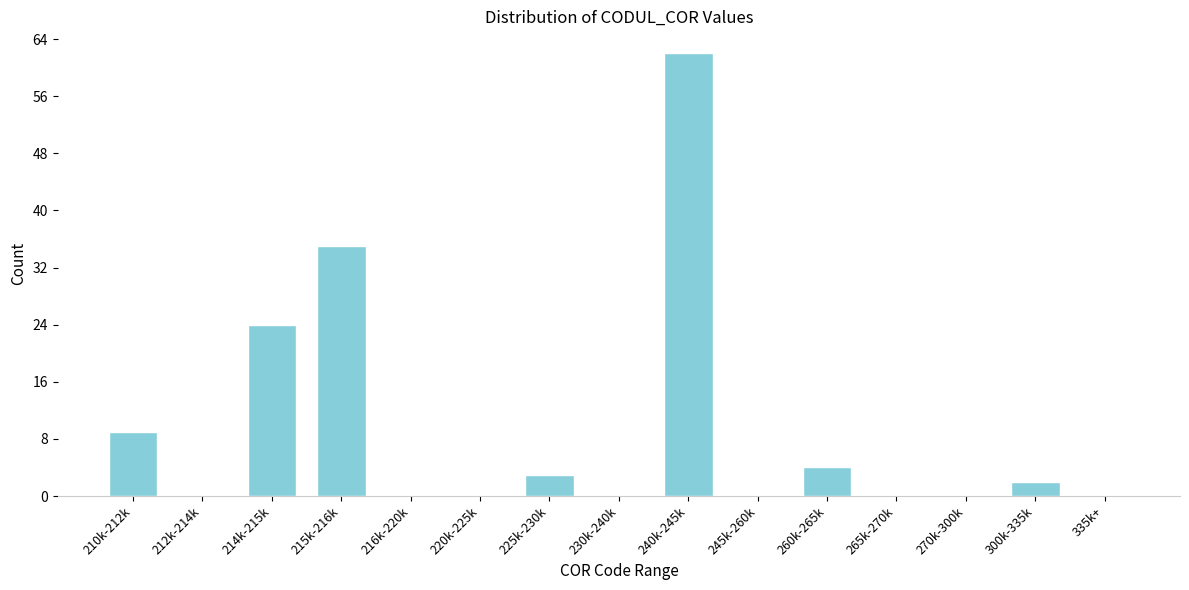

Reading left to right, transcribe all the data shown in this chart.

210k-212k=9	212k-214k=0	214k-215k=24	215k-216k=35	216k-220k=0	220k-225k=0	225k-230k=3	230k-240k=0	240k-245k=62	245k-260k=0	260k-265k=4	265k-270k=0	270k-300k=0	300k-335k=2	335k+=0